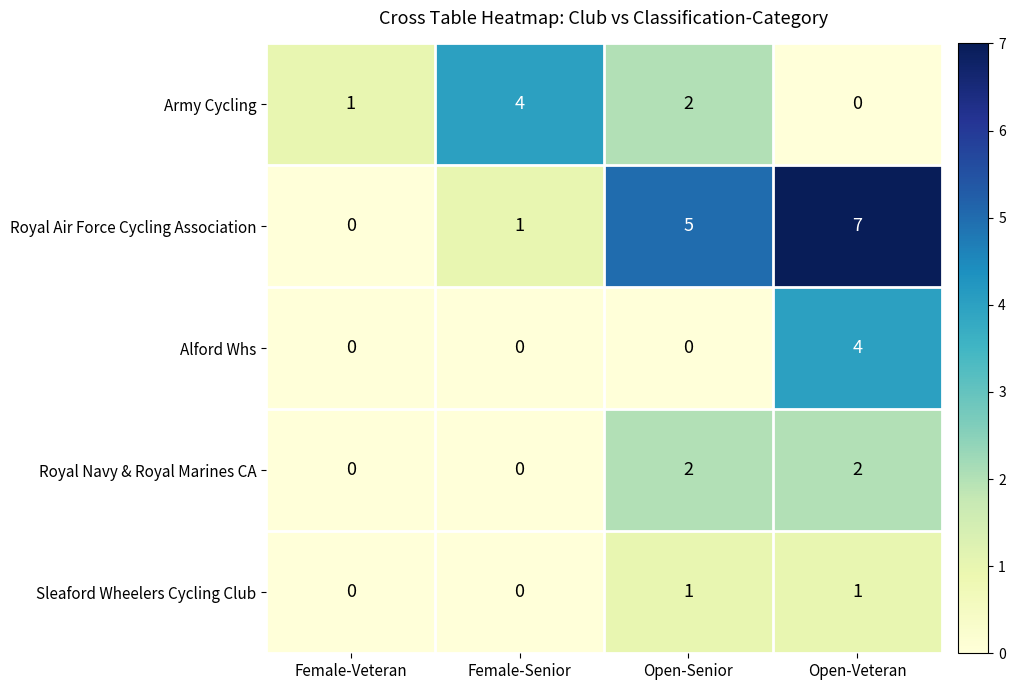

Rank the series at Open-Veteran from lowest to highest value.

Army Cycling, Sleaford Wheelers Cycling Club, Royal Navy & Royal Marines CA, Alford Whs, Royal Air Force Cycling Association